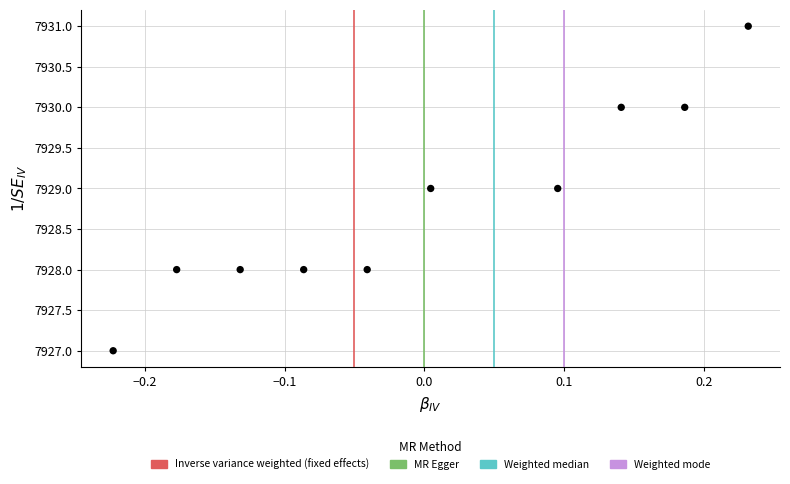

What is the range of Y values (max minus min)?

4